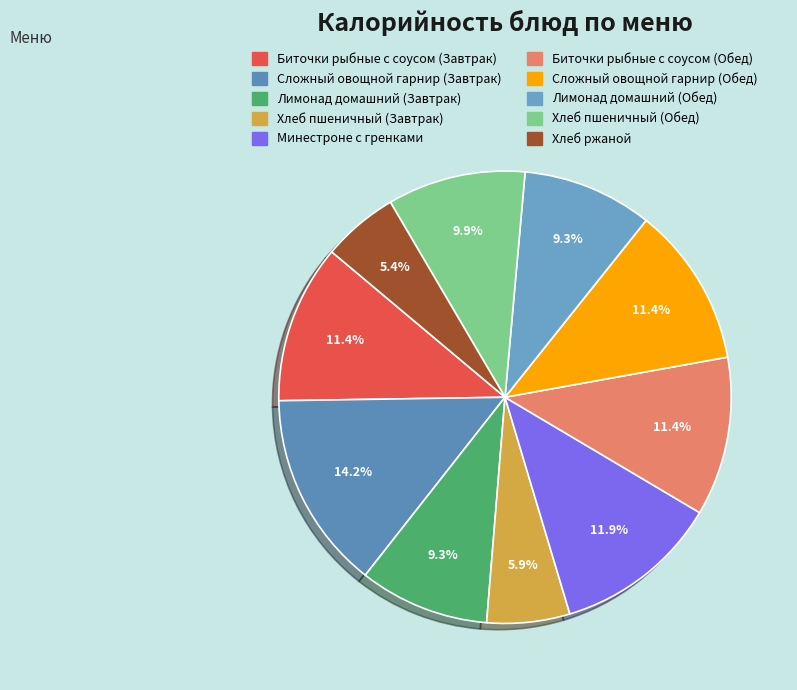

To the nearest percent, what percentage of the pie is Биточки рыбные с соусом (Обед)?

11%